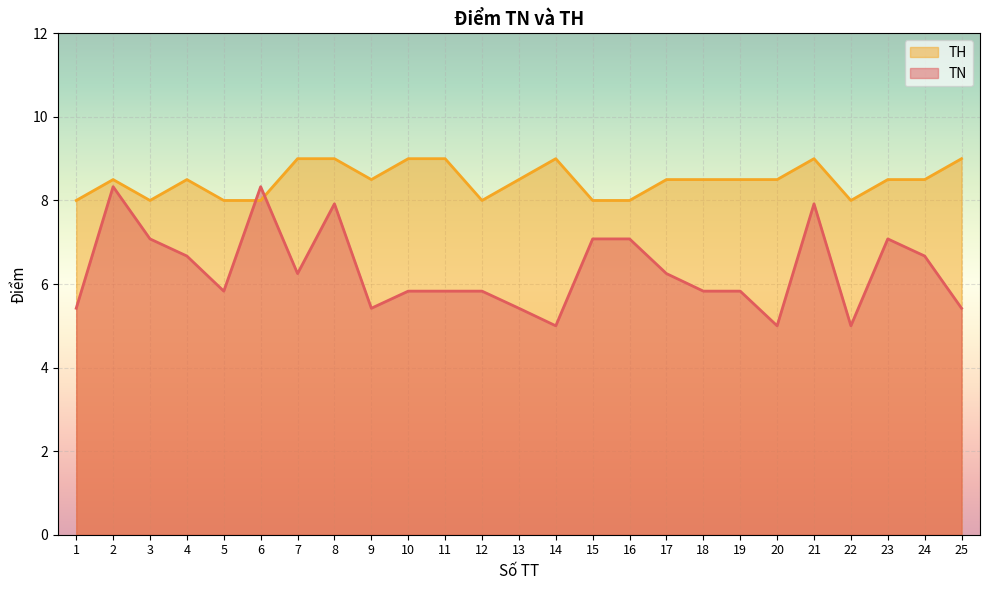

List the series in order of their peak value, lowest first.

TN, TH